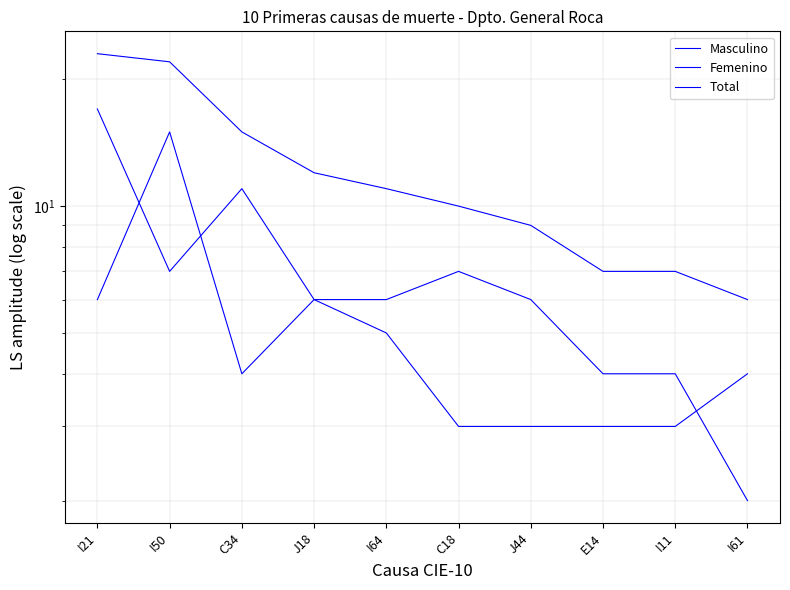

At which label is Total closest to 14?

C34